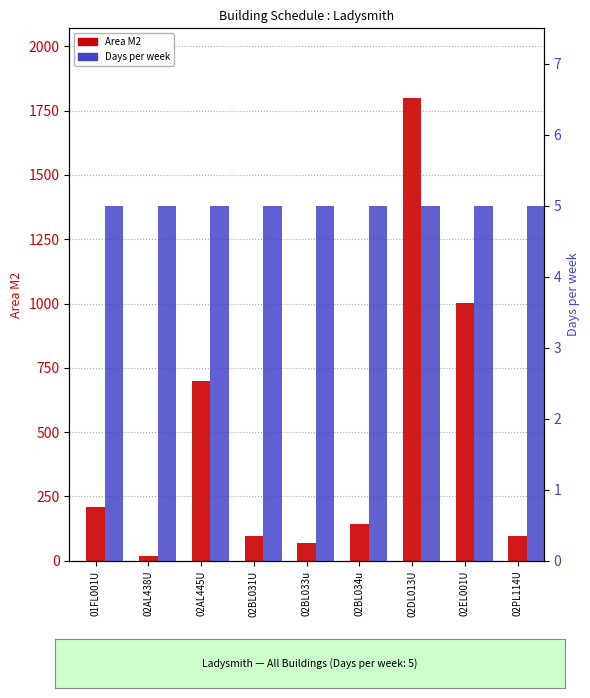

Reading left to right, transcribe all the data shown in this chart.

Area M2: 208.0	17.4	700.5	95.0	68.0	144.0	1800.0	1002.0	95.0
Days per week: 5.0	5.0	5.0	5.0	5.0	5.0	5.0	5.0	5.0